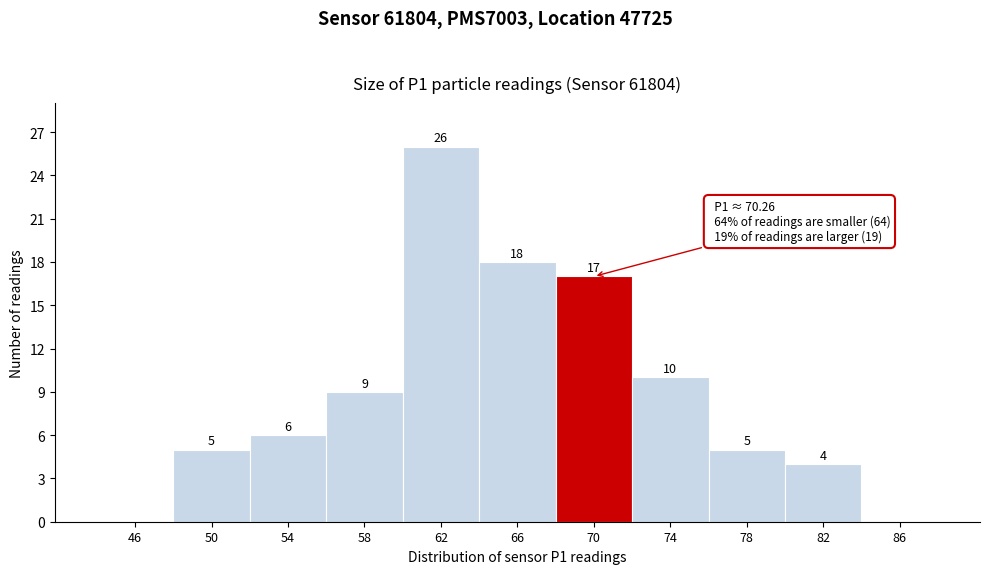

Reading left to right, extract all data points from this chart.

46=0	50=5	54=6	58=9	62=26	66=18	70=17	74=10	78=5	82=4	86=0